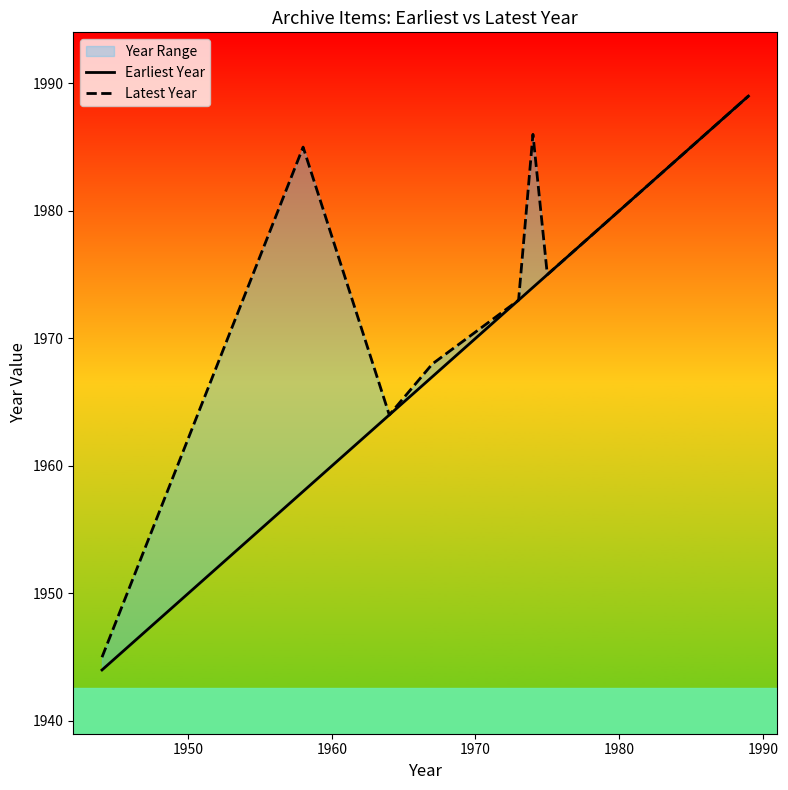

True or false: Earliest Year and Latest Year intersect in this chart.

False